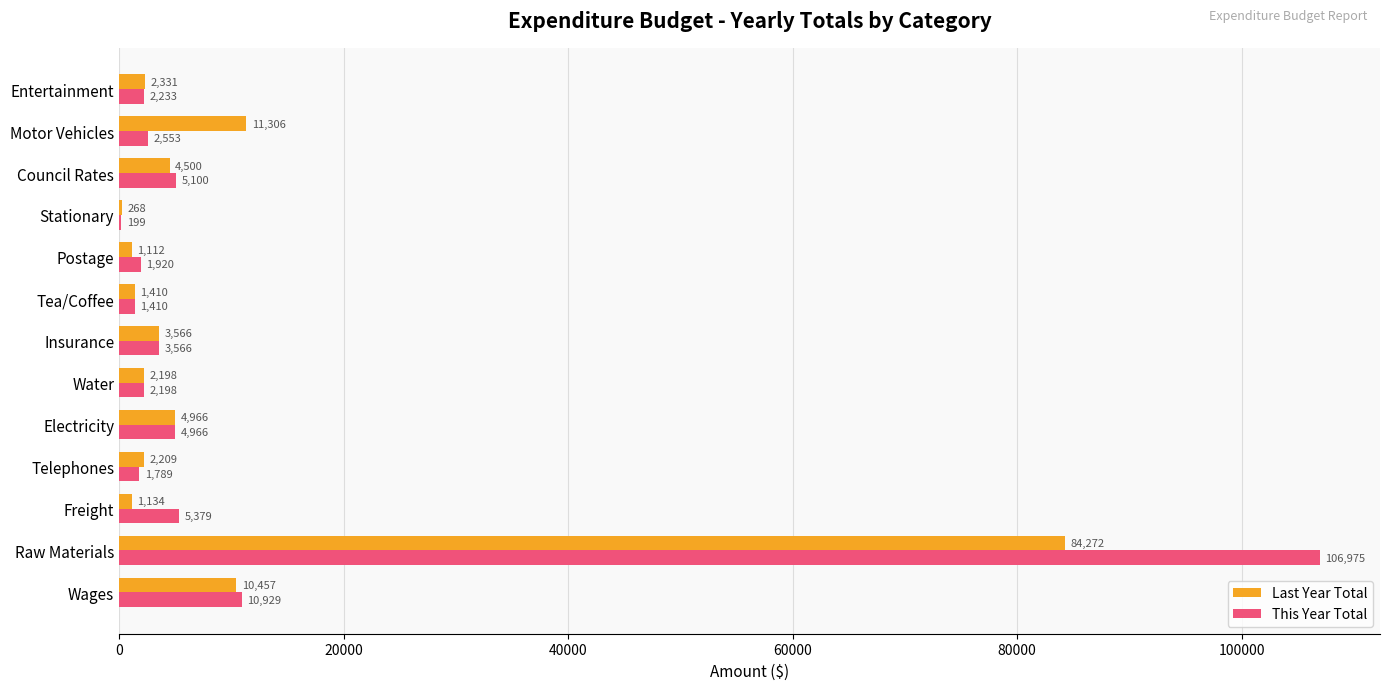

What value does the Last Year Total series have at Tea/Coffee, to the nearest 50?

1400